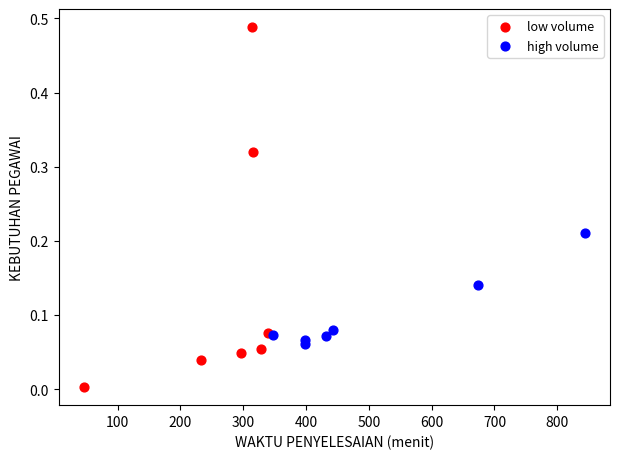

Which series contains the highest Y value?

low volume